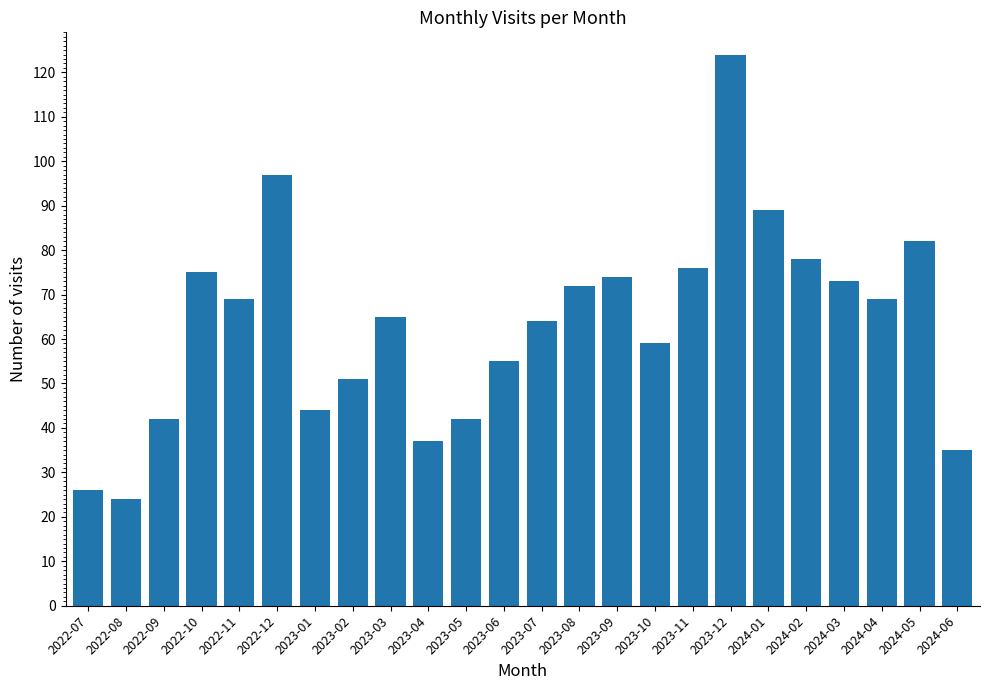

What is the change in value from 2023-04 to 2023-11?

+39